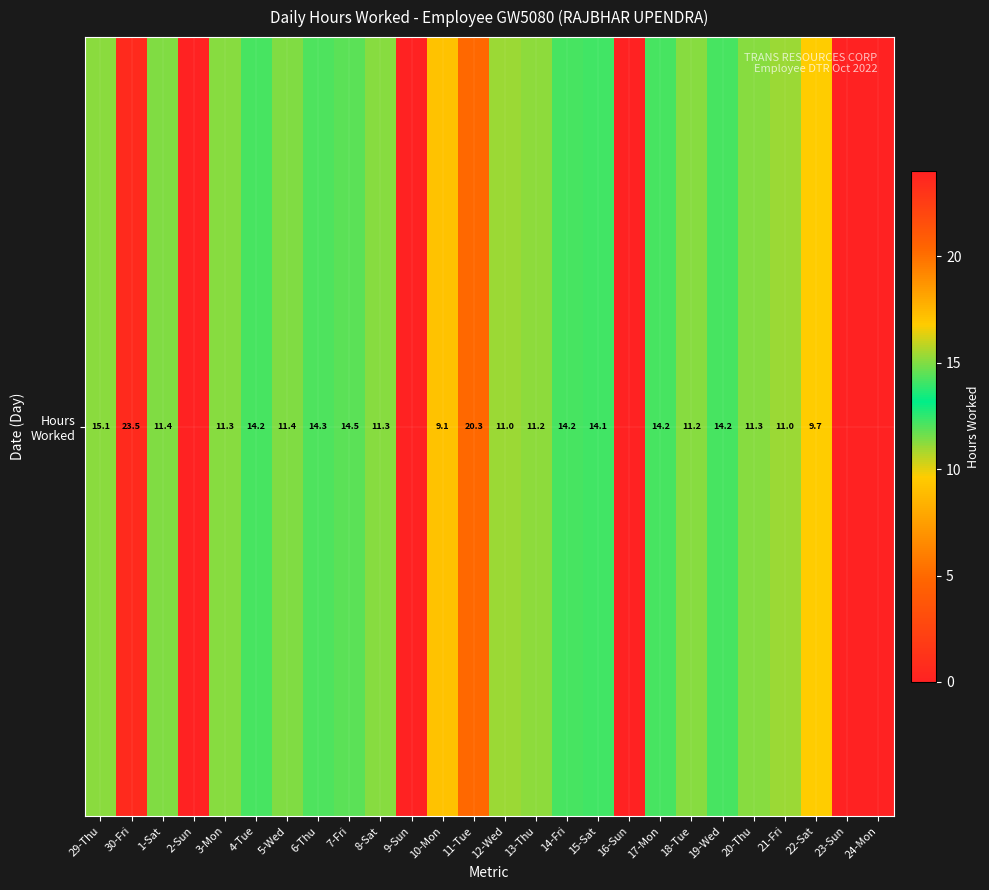

What value does the data have at 8-Sat?

11.3